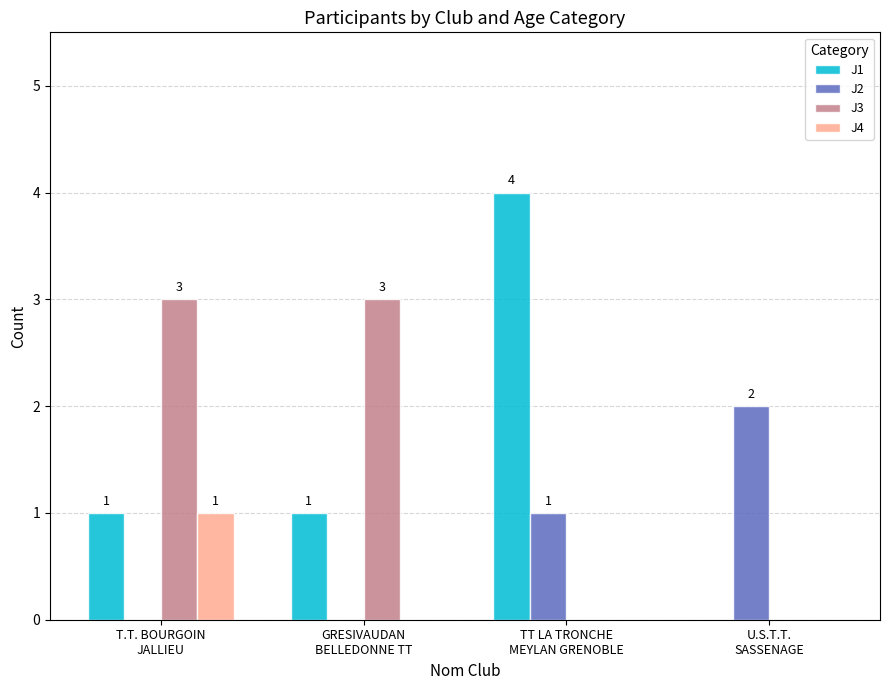

What is the average value of the J2 series?

1